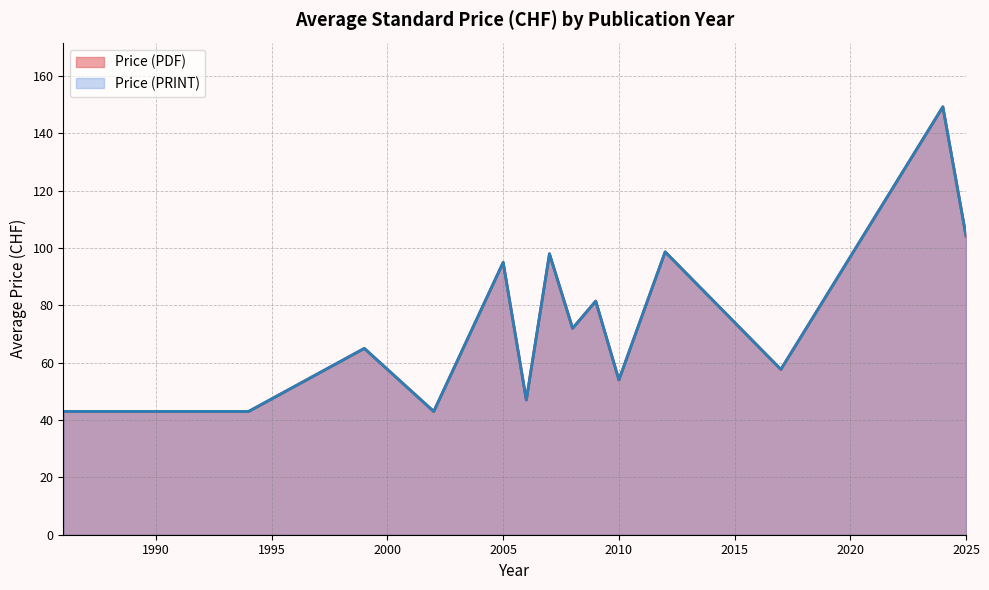

Does the chart have visible grid lines?

Yes